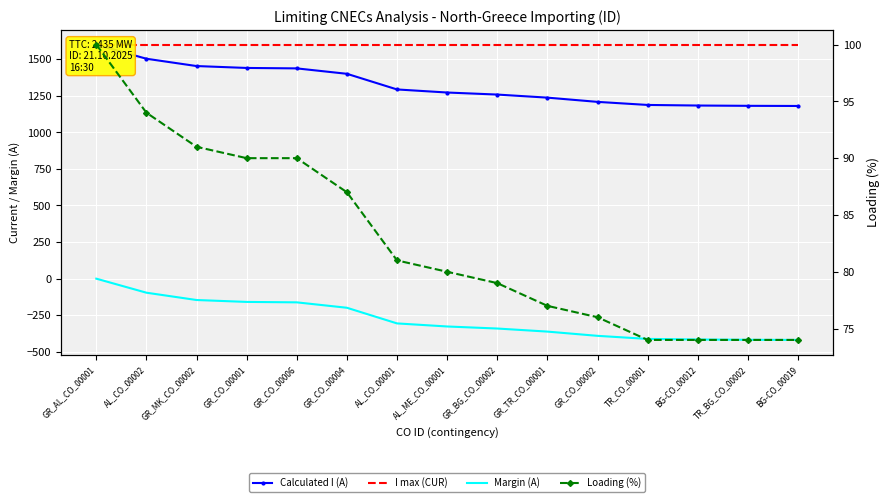

How many data points in Loading (%) are above 80?

7